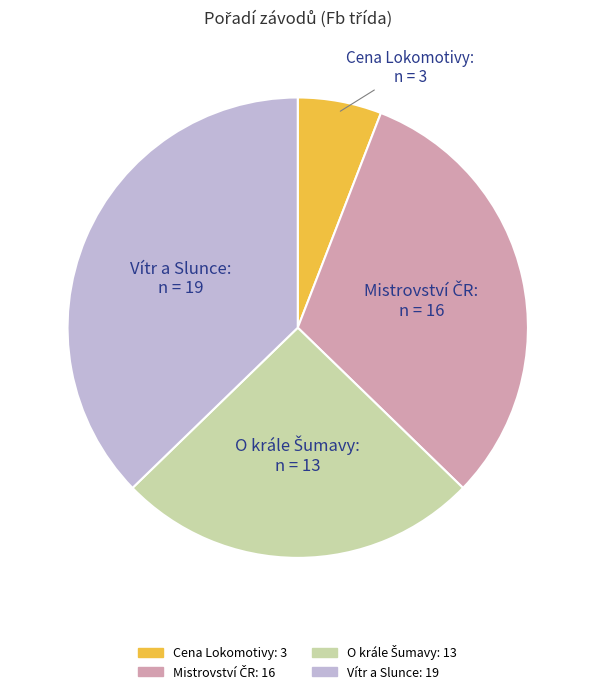

Does any single category account for the majority?

No